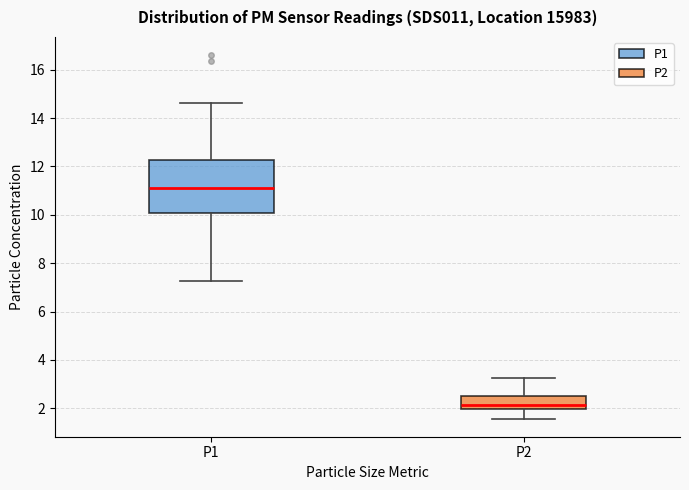

Reading left to right, transcribe this box plot: for each box, give where its median line is, the range the box spans, and where its two whiskers end, as read against the y-axis. The values are not printed on the chart, so give them approximately, as read against the axis.

P1: median 11.2, box 10.0 to 12.2, whiskers 7.2 to 14.6
P2: median 2.2, box 2.0 to 2.6, whiskers 1.6 to 3.2